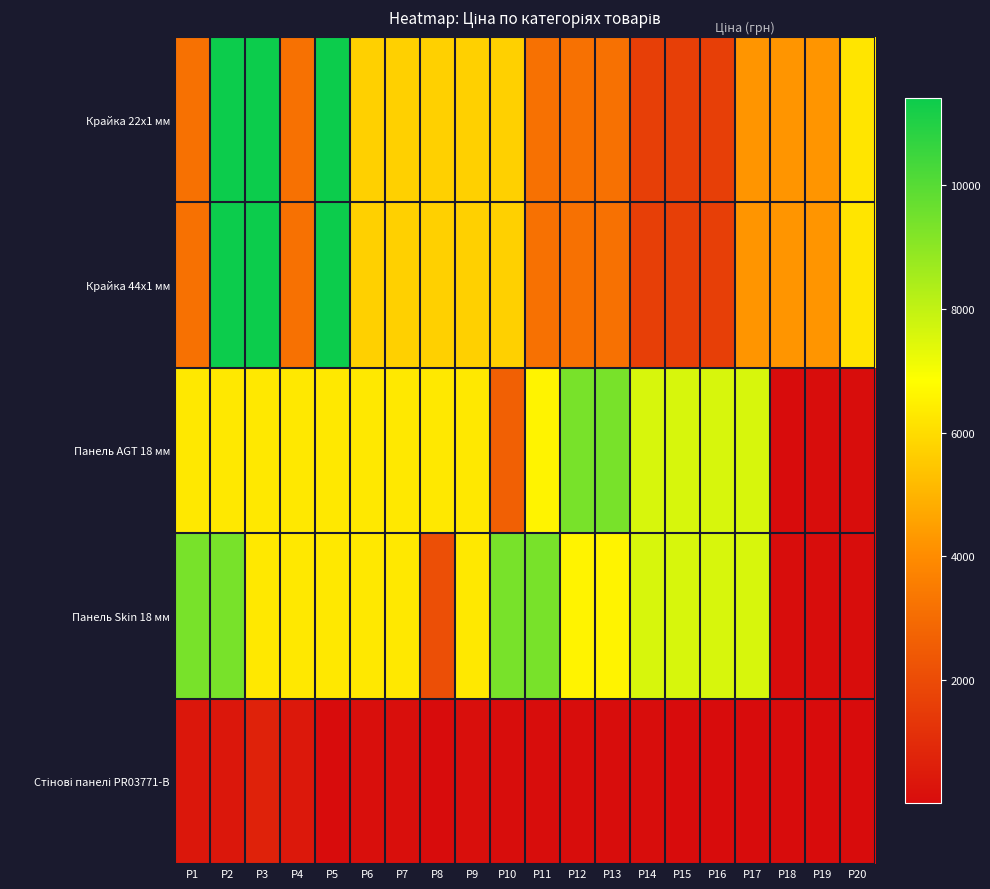

What is the spread (max minus min) of values at Р16?

7564.6